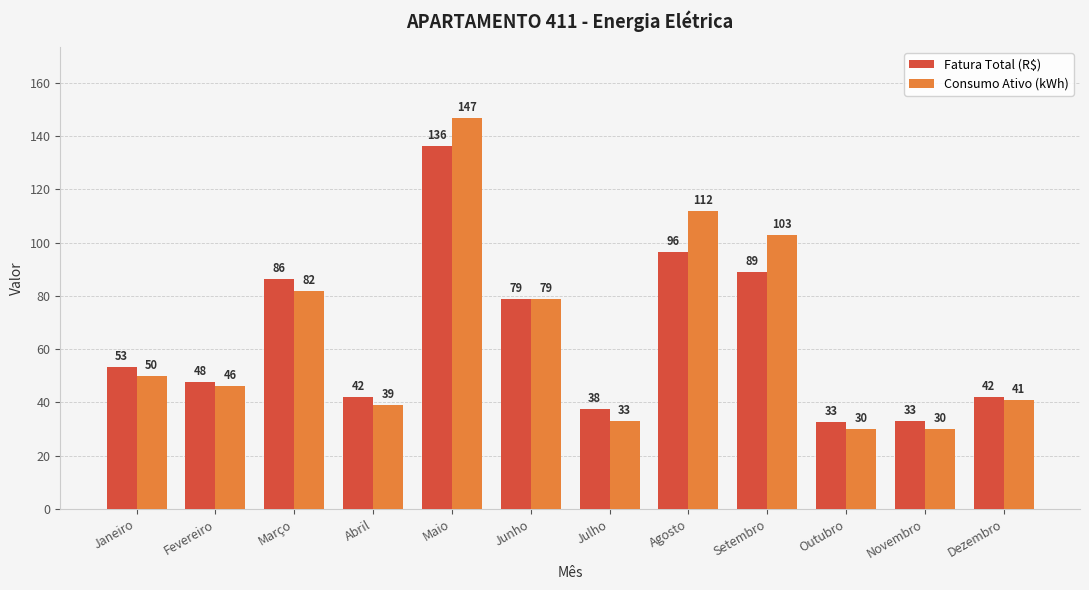

What is the sum of all Consumo Ativo (kWh) values?

792.0